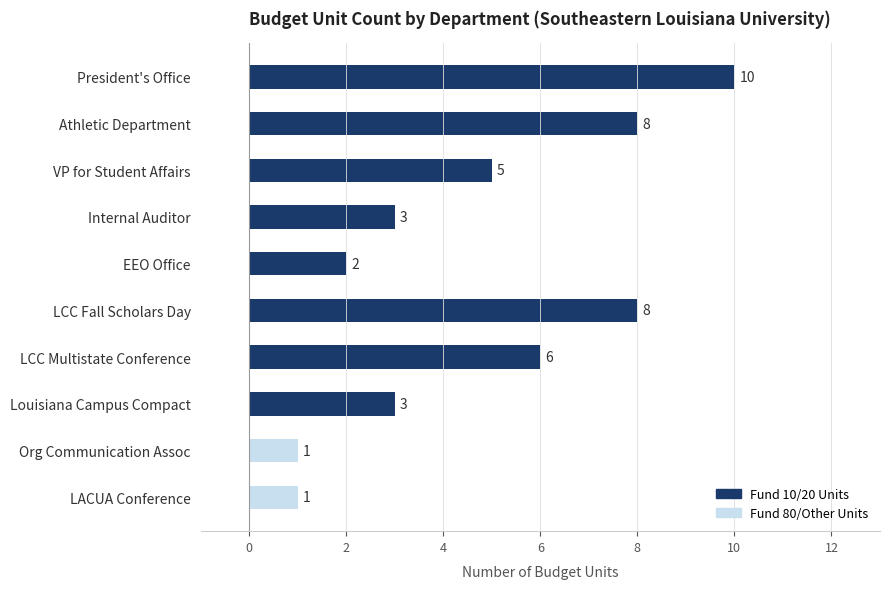

Reading bottom to top, transcribe all the data shown in this chart.

1	1	3	6	8	2	3	5	8	10